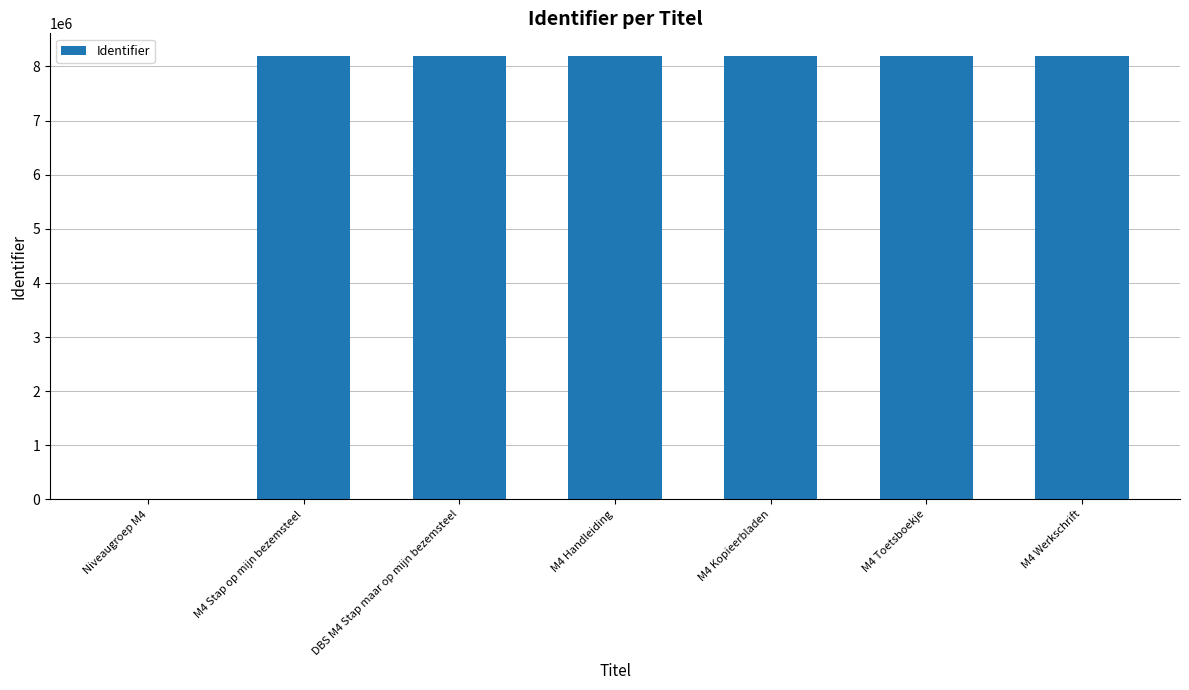

What is the sum of all values?

49196056